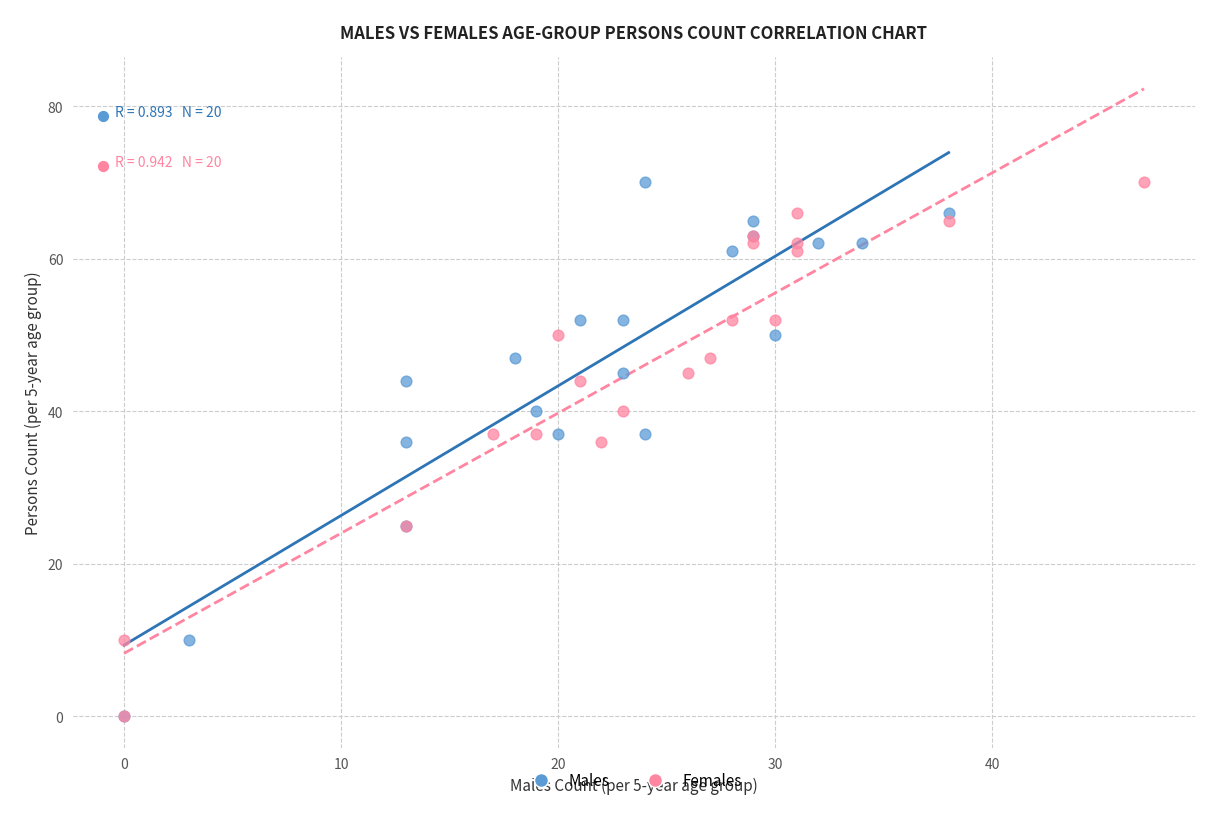

What are all the series names shown in the legend?

Males, Females